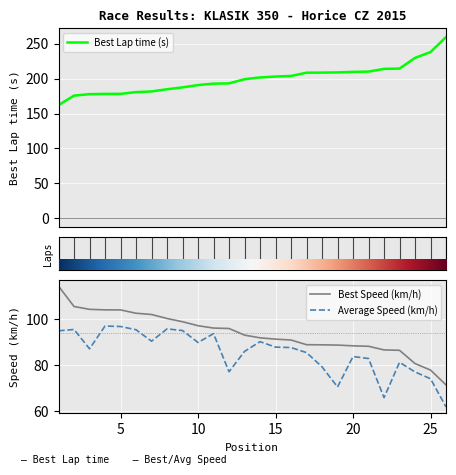

Rank the series at 7 from lowest to highest value.

Average Speed, Best Speed, Best Lap time